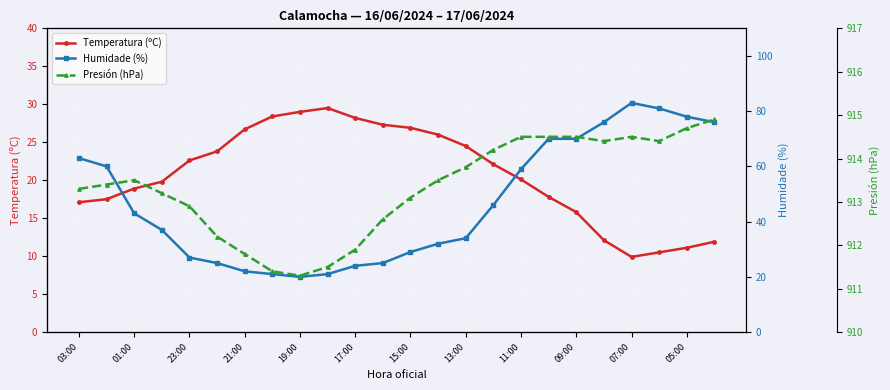

What is the lowest value of the Presión (hPa) series?

911.3